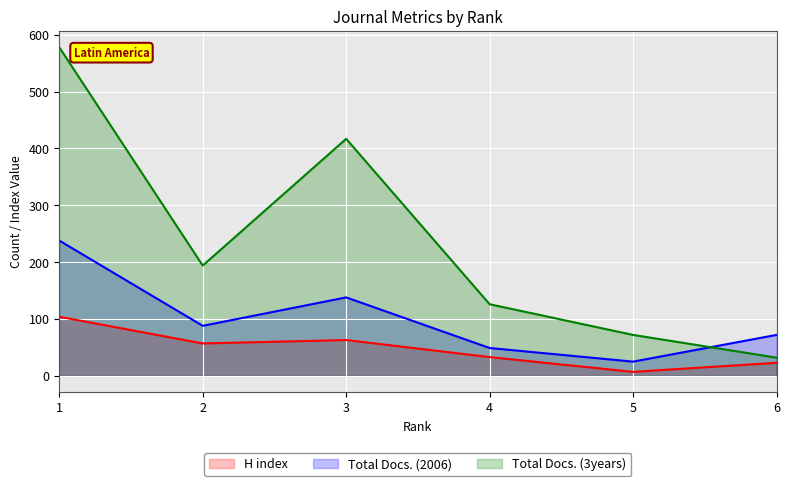

At 2, list the series in order from largest to smallest.

Total Docs. (3years), Total Docs. (2006), H index